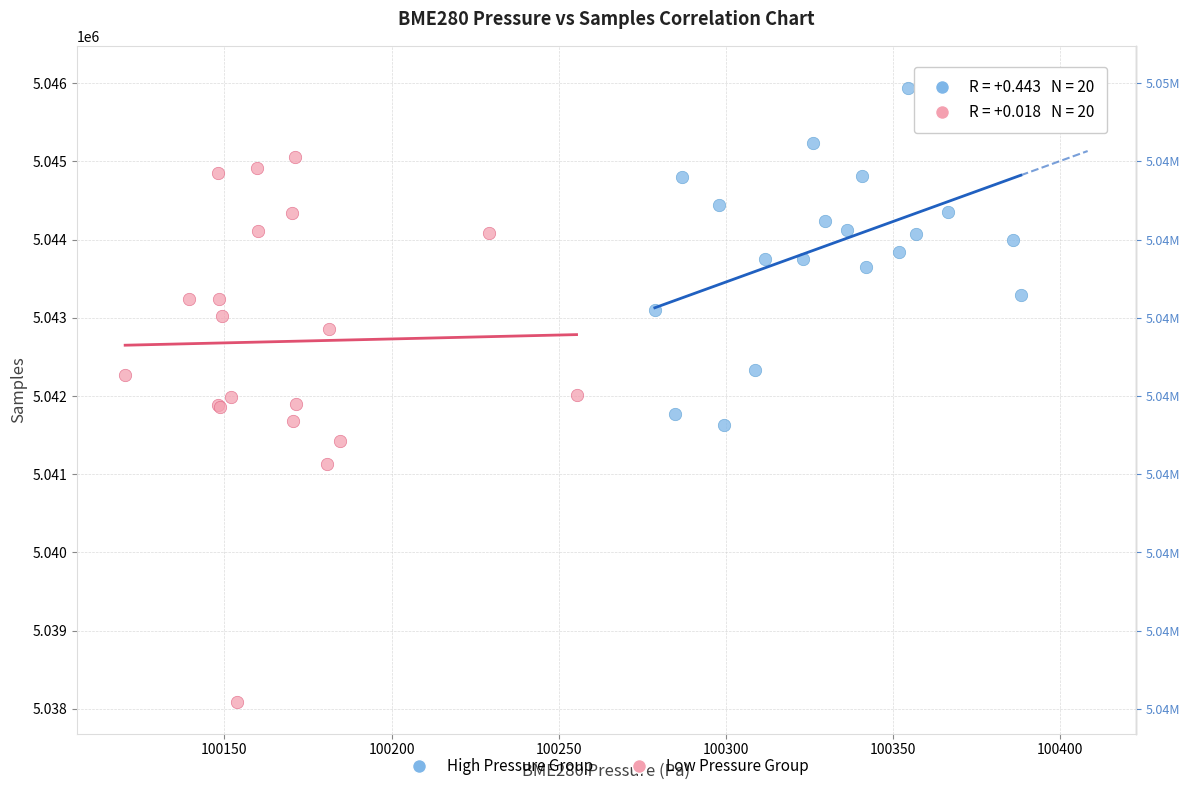

Which series contains the lowest Y value?

Low Pressure Group